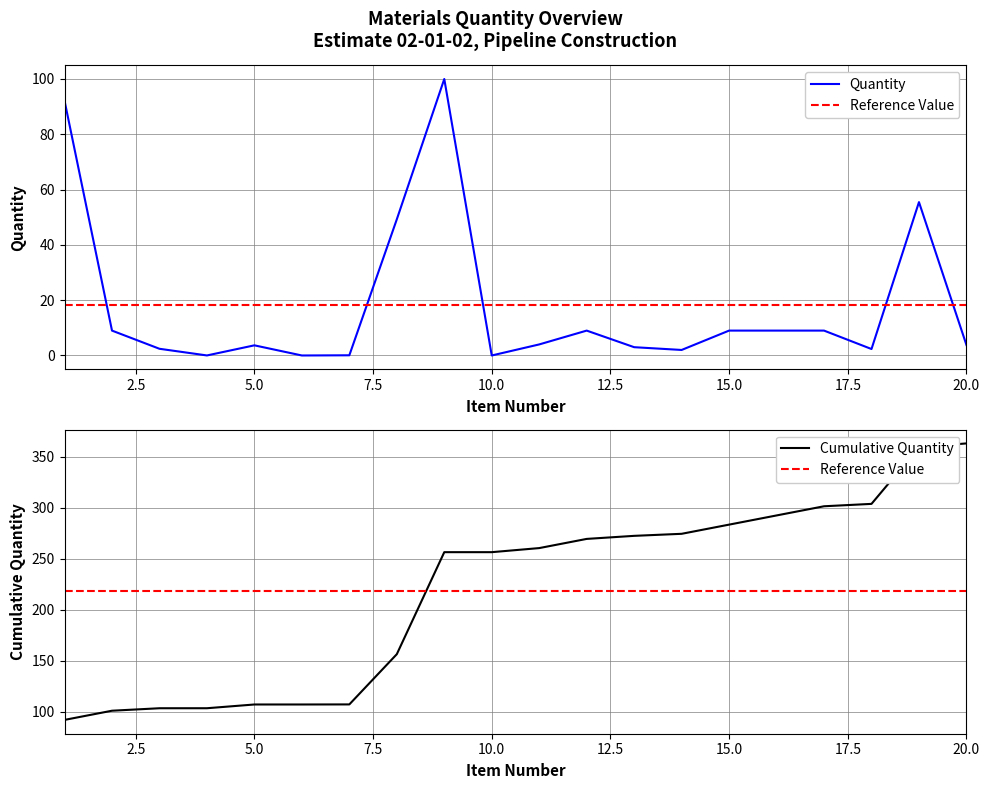

Reading left to right, what are all the values shown in this chart?

Quantity: 92.2	9.0	2.4	0.0	3.7	0.0	0.1	49.2	100.0	0.0	4.0	9.0	3.0	2.0	9.0	9.0	9.0	2.3	55.5	3.8
Reference Value: 218.7	218.7	218.7	218.7	218.7	218.7	218.7	218.7	218.7	218.7	218.7	218.7	218.7	218.7	218.7	218.7	218.7	218.7	218.7	218.7
Cumulative Quantity: 92.2	101.2	103.6	103.6	107.3	107.3	107.3	156.6	256.6	256.6	260.6	269.6	272.6	274.6	283.6	292.6	301.6	303.9	359.4	363.2